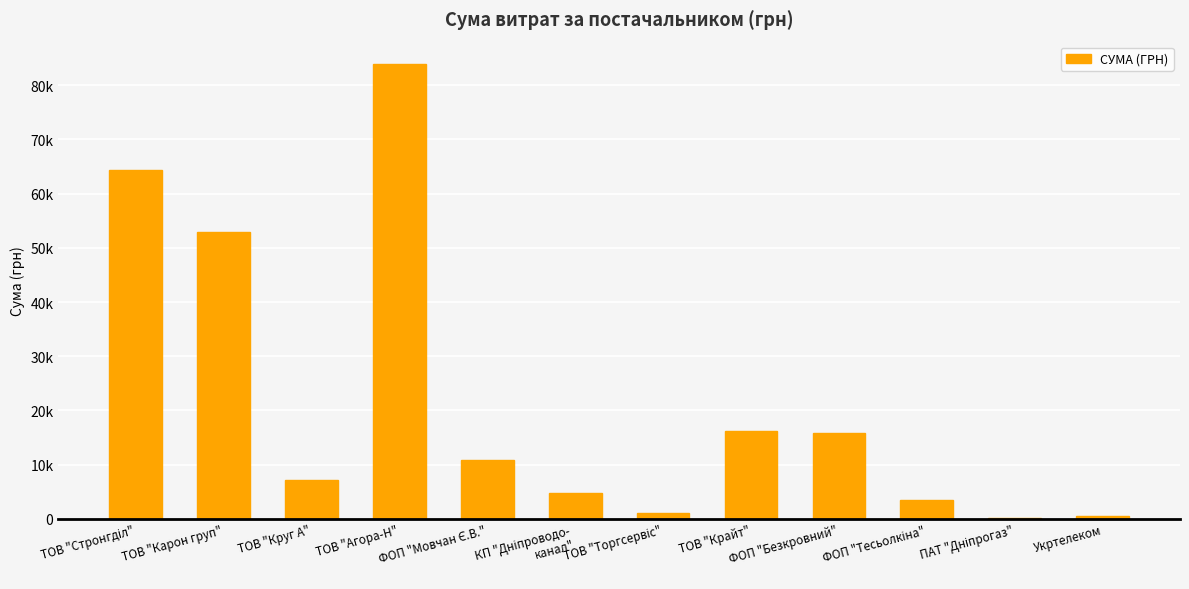

What is the sum of all values?

261132.0